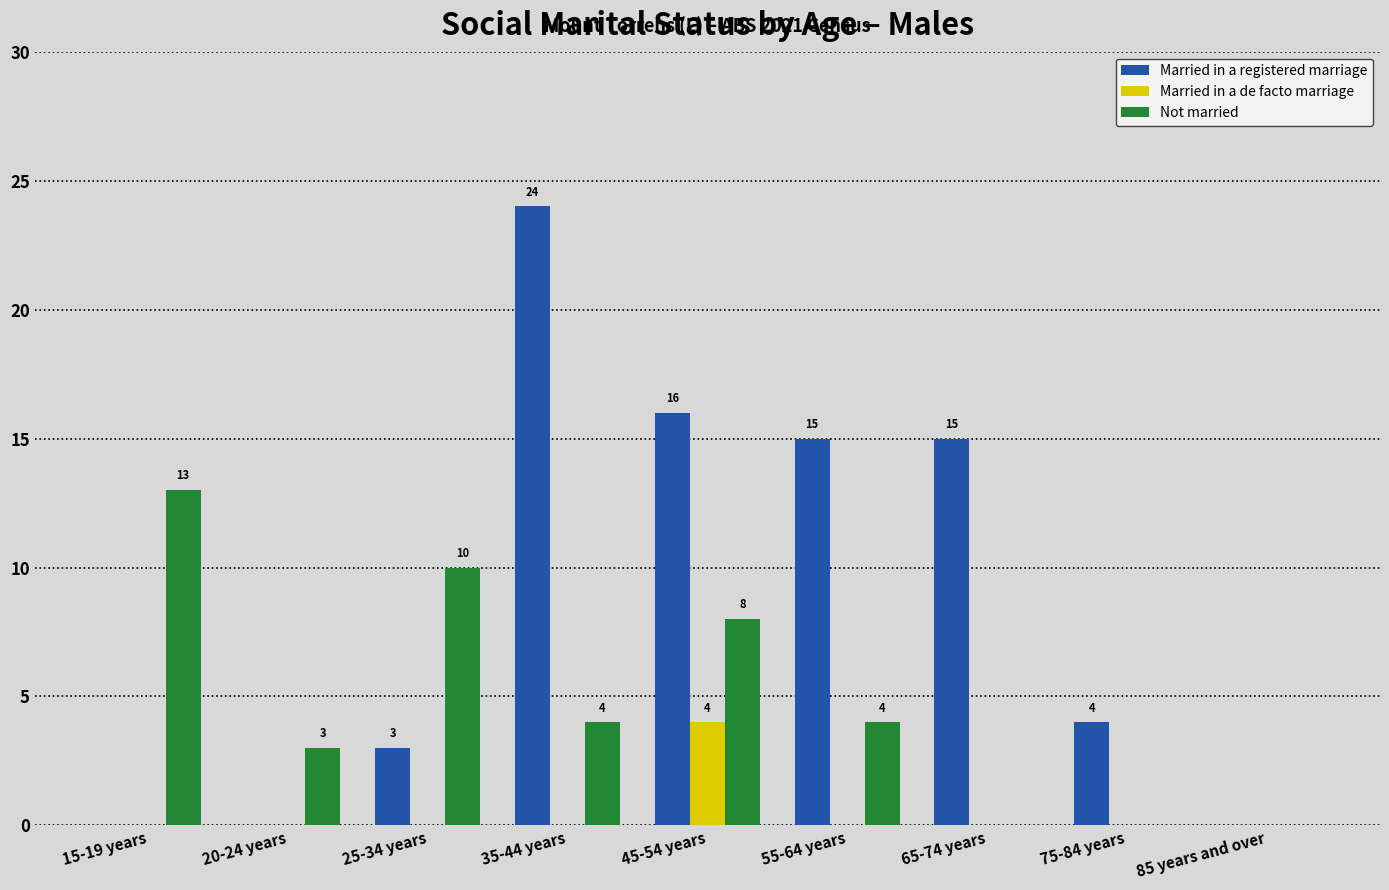

How many distinct data groups are displayed?

3